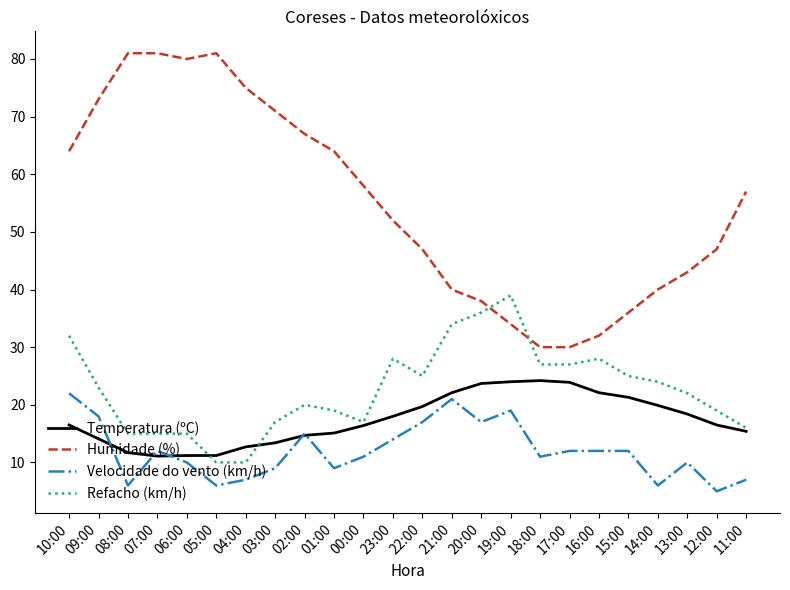

How many lines are shown in the chart?

4